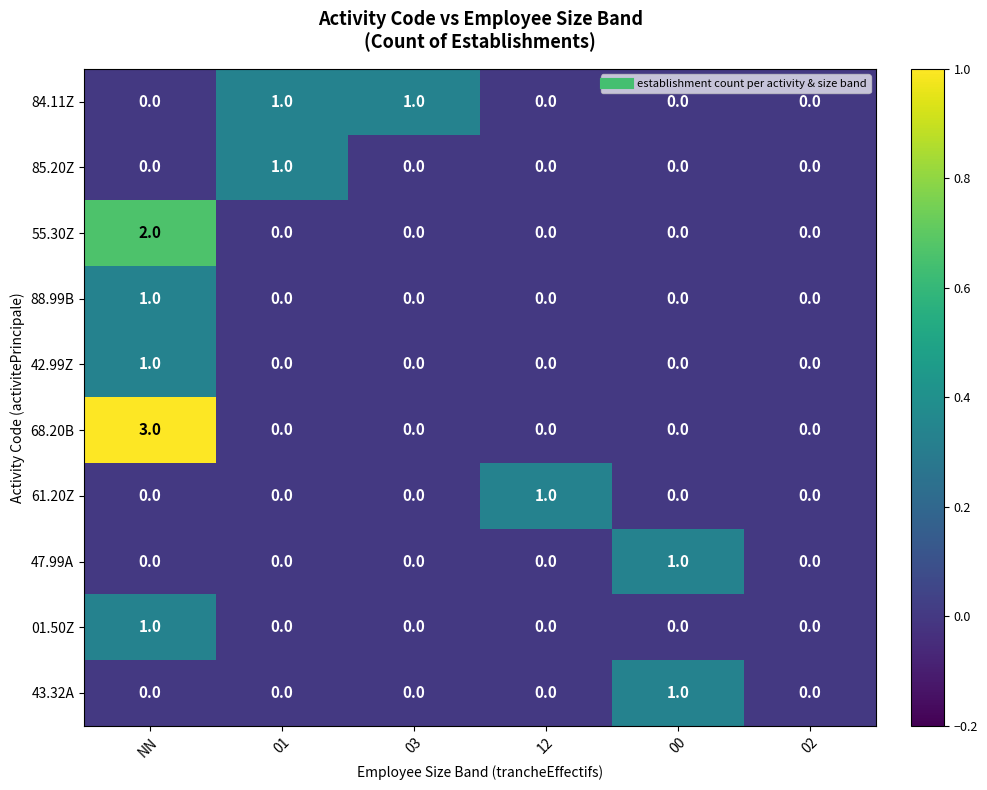

The 42.99Z series shows 0 at 02. True or false?

True